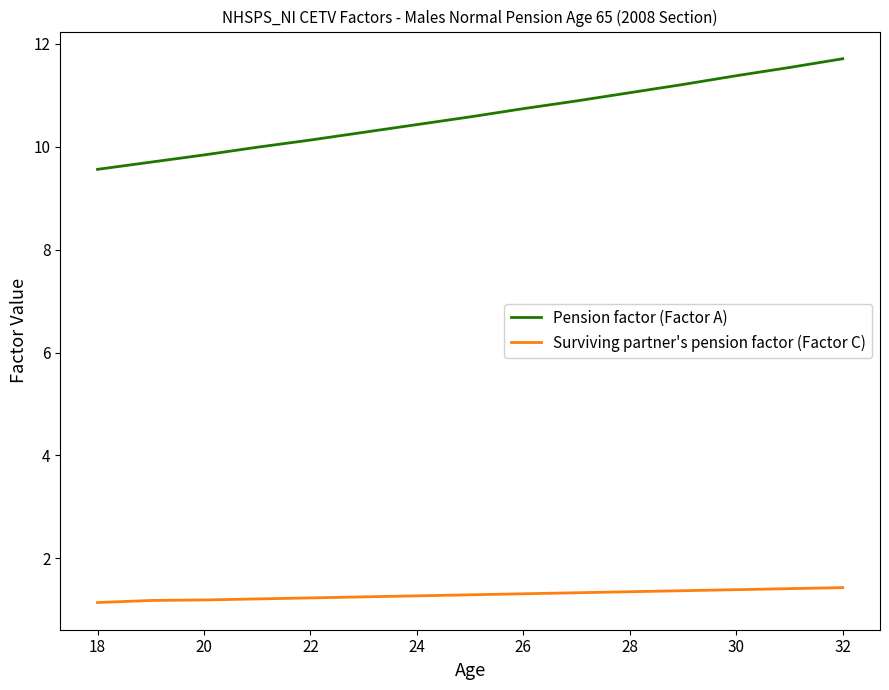

Rank the series by their average value, from highest to lowest.

Pension factor (Factor A), Surviving partner's pension factor (Factor C)